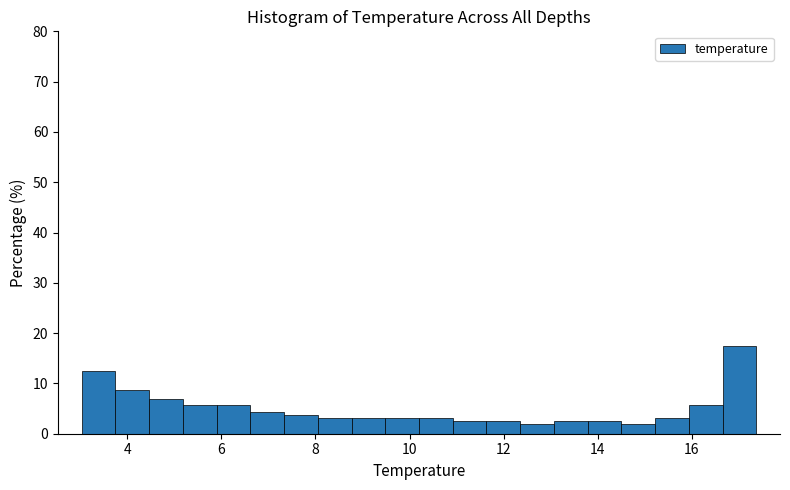

Around what value on the x-axis is the tallest bar? Give the approximate position of its centre, as read against the axis.

17.0